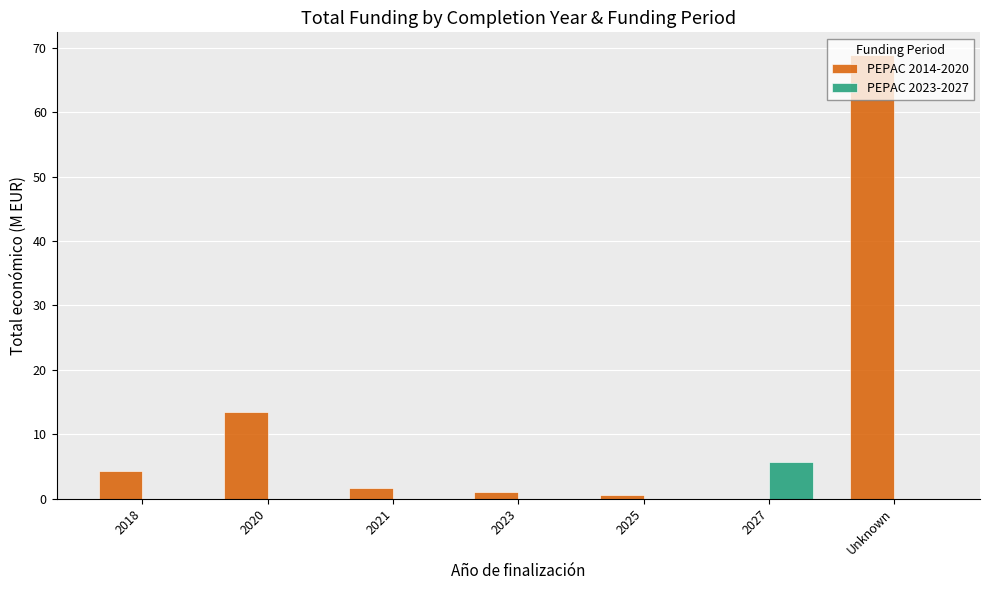

Is the value of PEPAC 2023-2027 at 2020 greater than the value of PEPAC 2014-2020 at 2018?

No